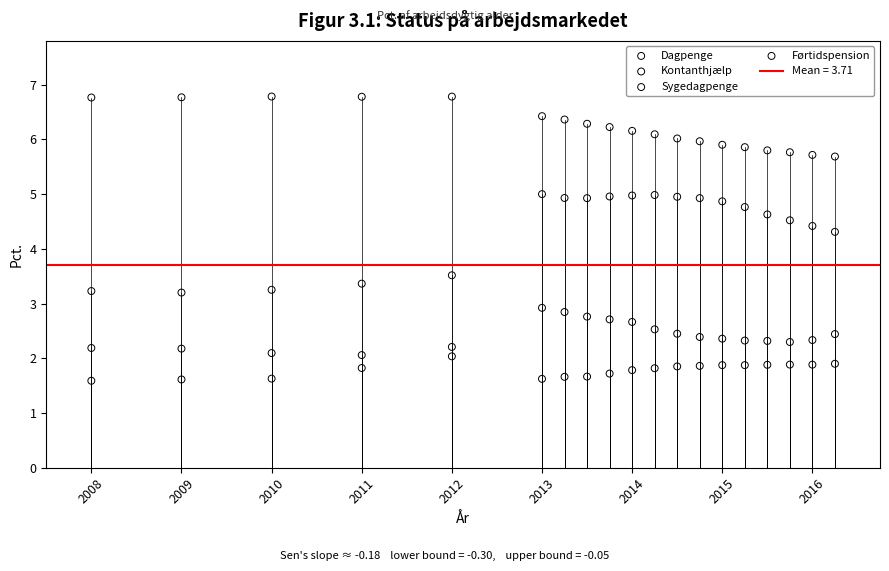

What is the X range (max minus min) for the scatter plot?

8.2